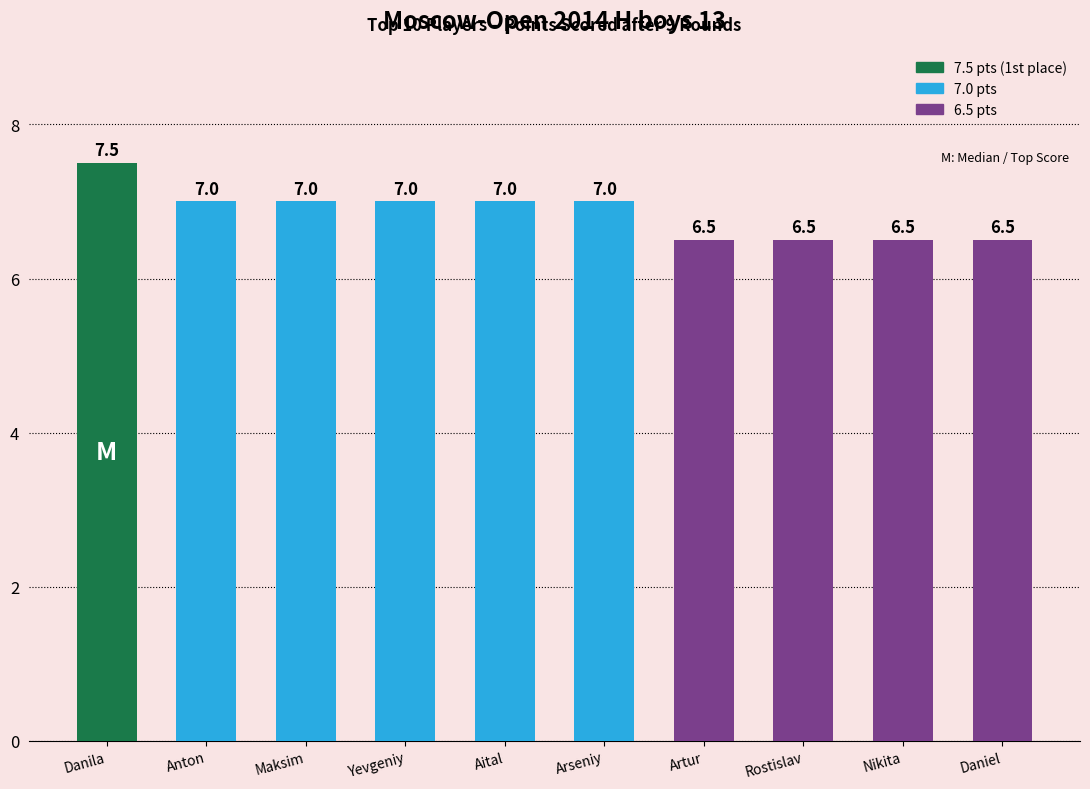

Read the value at Yevgeniy.

7.0